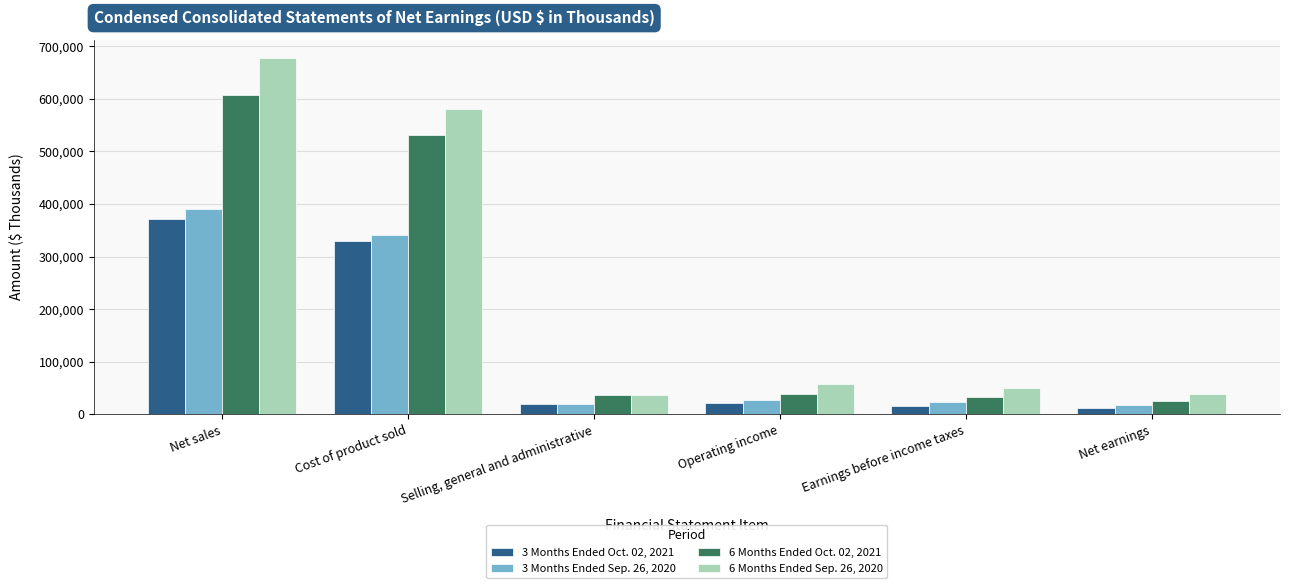

Where is 6 Months Ended Oct. 02, 2021 nearest to the value 316544?

Cost of product sold